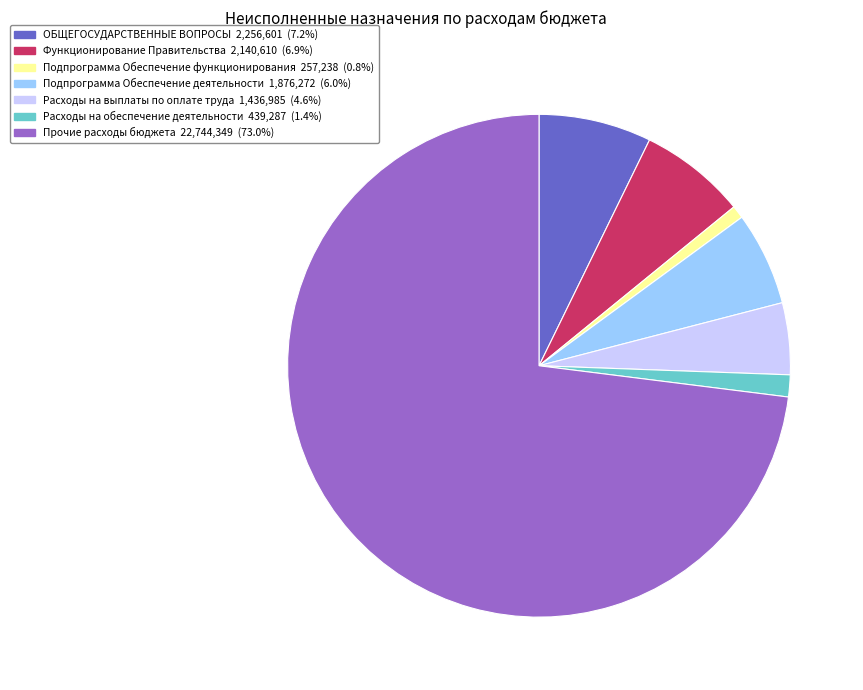

Is the sum of Функционирование Правительства and Подпрограмма Обеспечение деятельности greater than half?

No